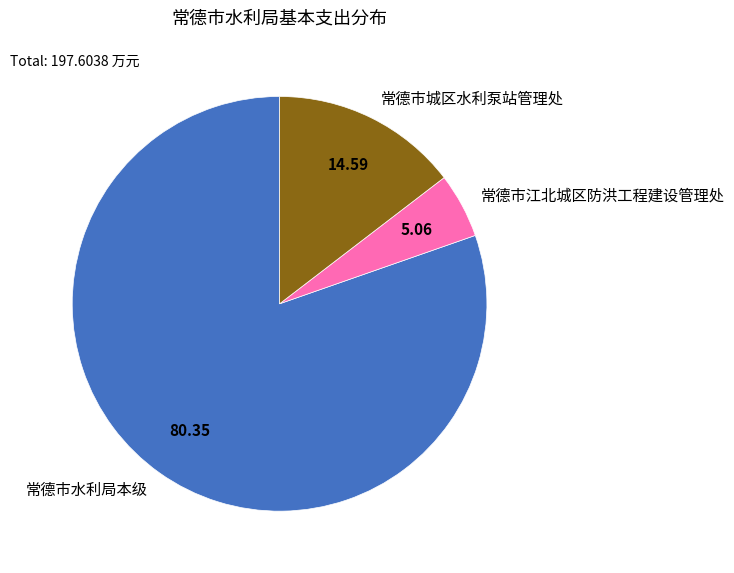

Combined, do 常德市水利局本级 and 常德市城区水利泵站管理处 account for over 50%?

Yes